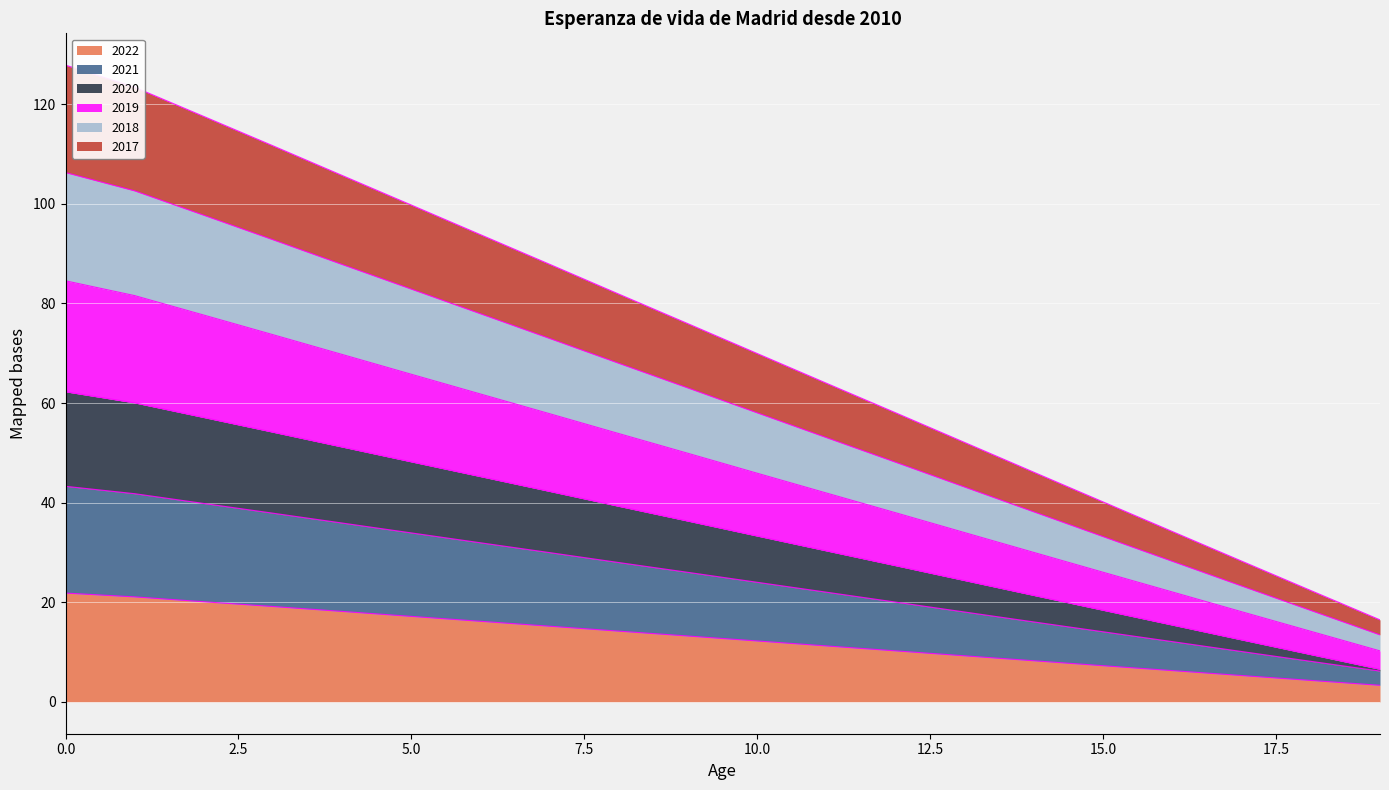

How many data points in 2018 are above 26?

10